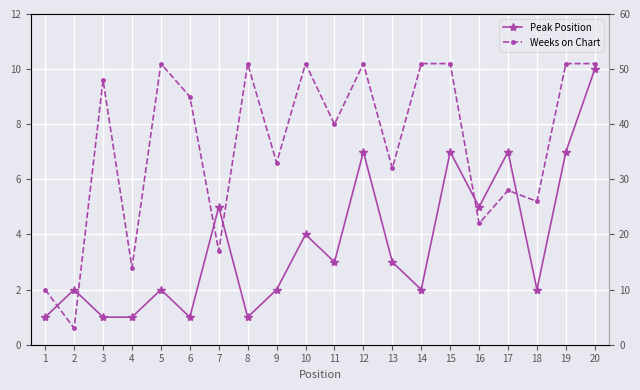

What is the maximum value shown in the chart?

51